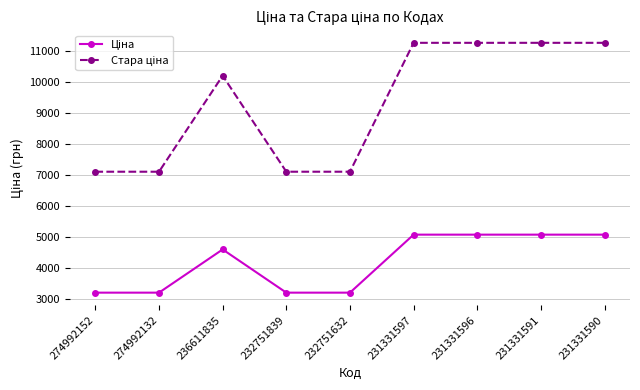

What is the greatest value displayed?

11255.0